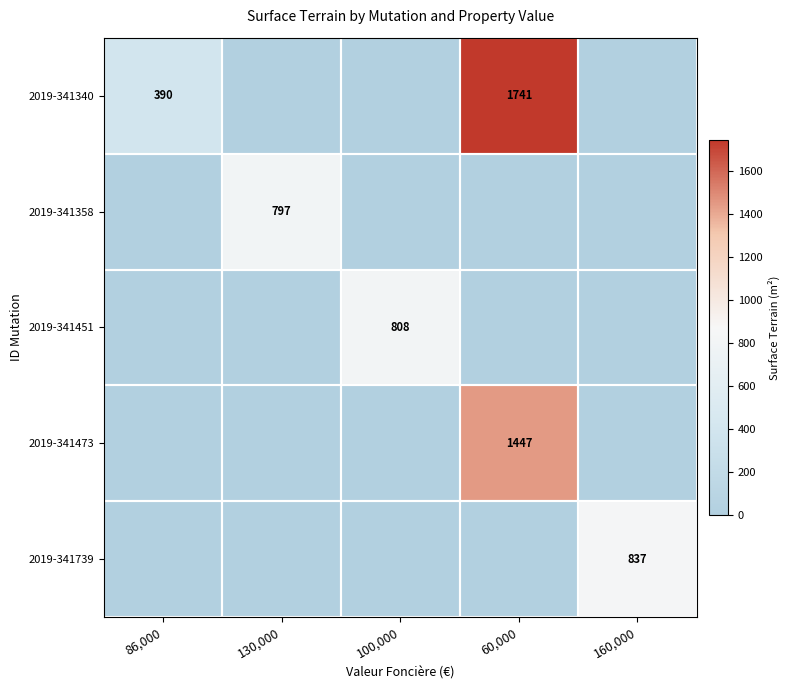

The 2019-341451 series shows 485 at 100,000. True or false?

False